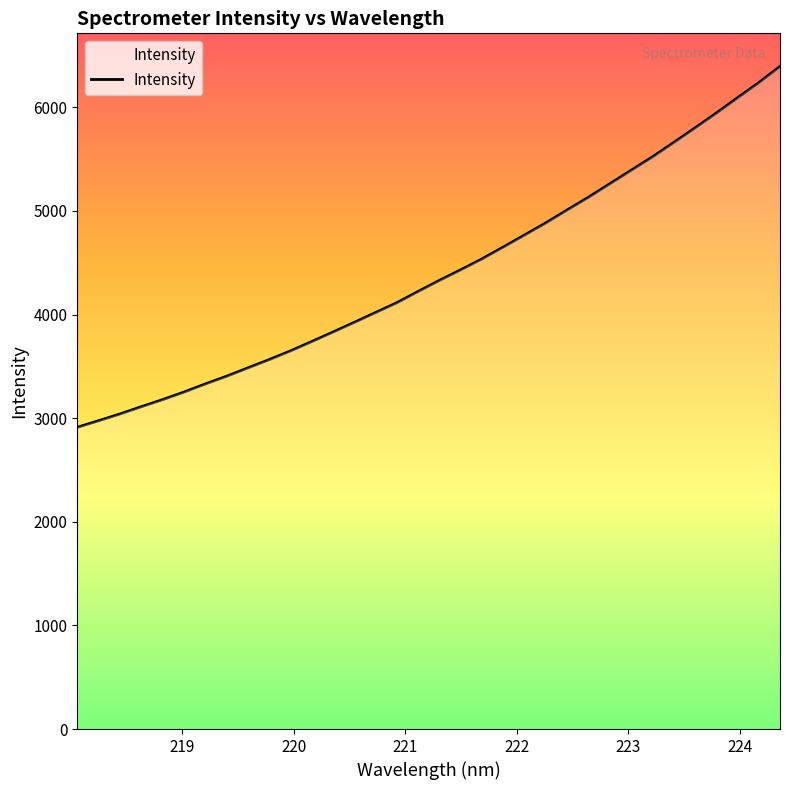

What is the greatest value displayed?

6393.9